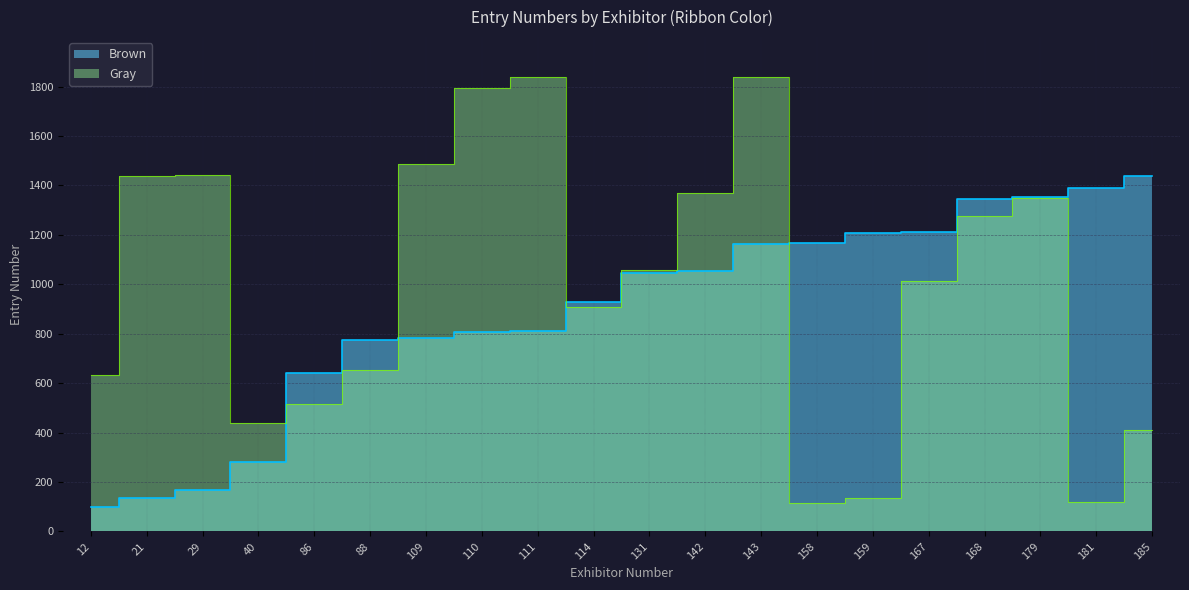

Which series has the largest total across all categories?

Gray